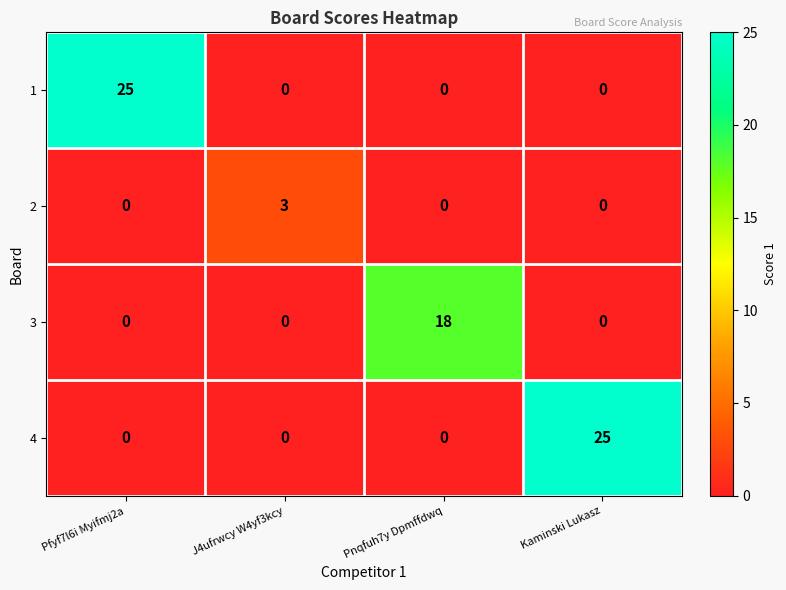

At how many categories does at least one series exceed 13?

3